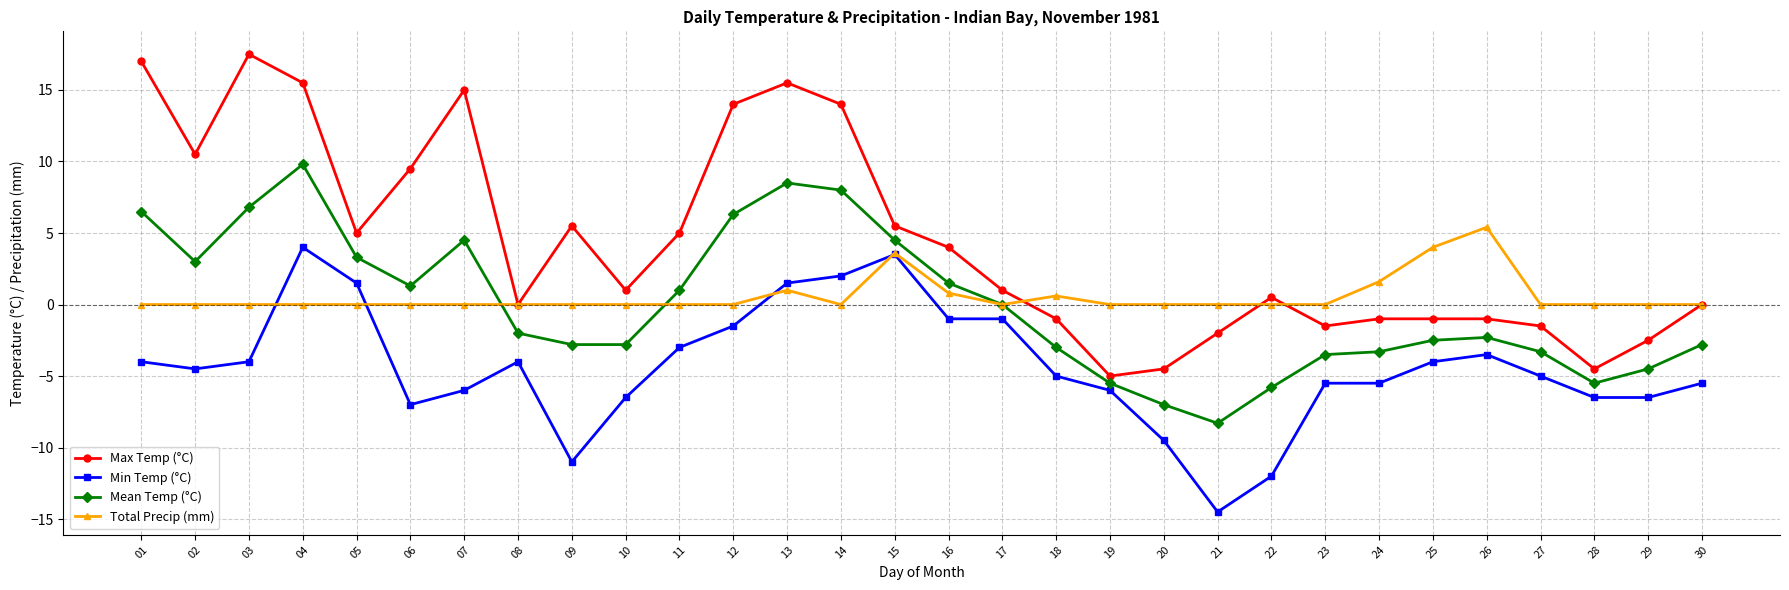

At 09, list the series in order from smallest to largest.

Min Temp (°C), Mean Temp (°C), Total Precip (mm), Max Temp (°C)